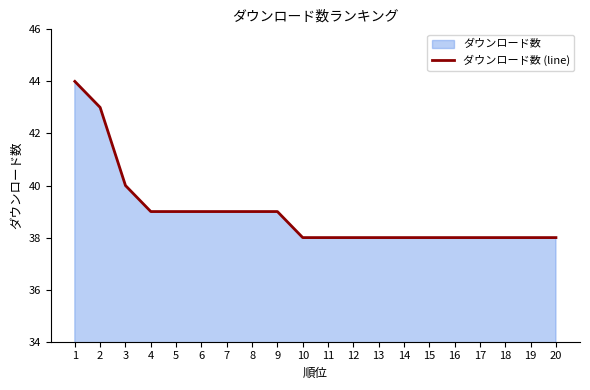

Between 14 and 1, which is larger?

1